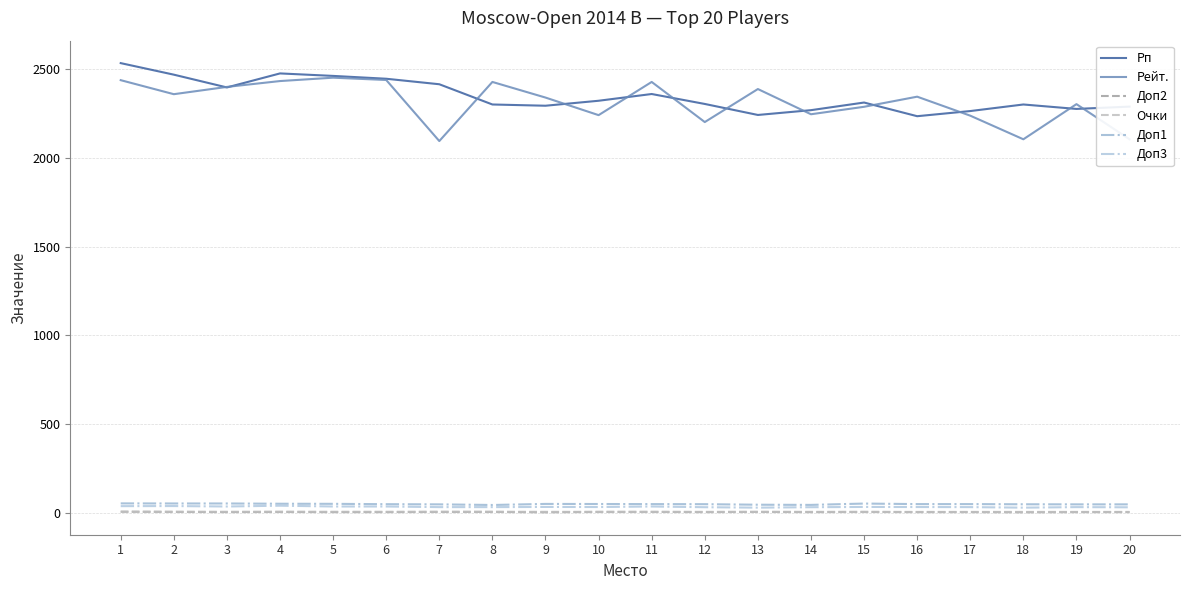

Which series has the largest total across all categories?

Рп